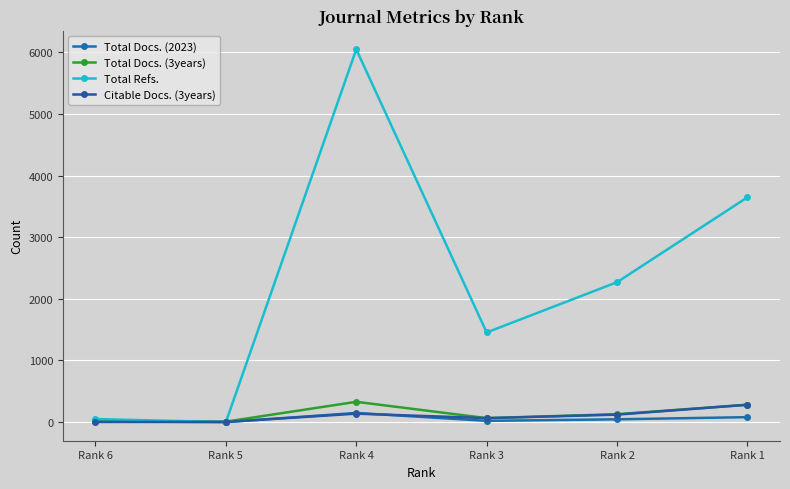

Which series has the largest total across all categories?

Total Refs.